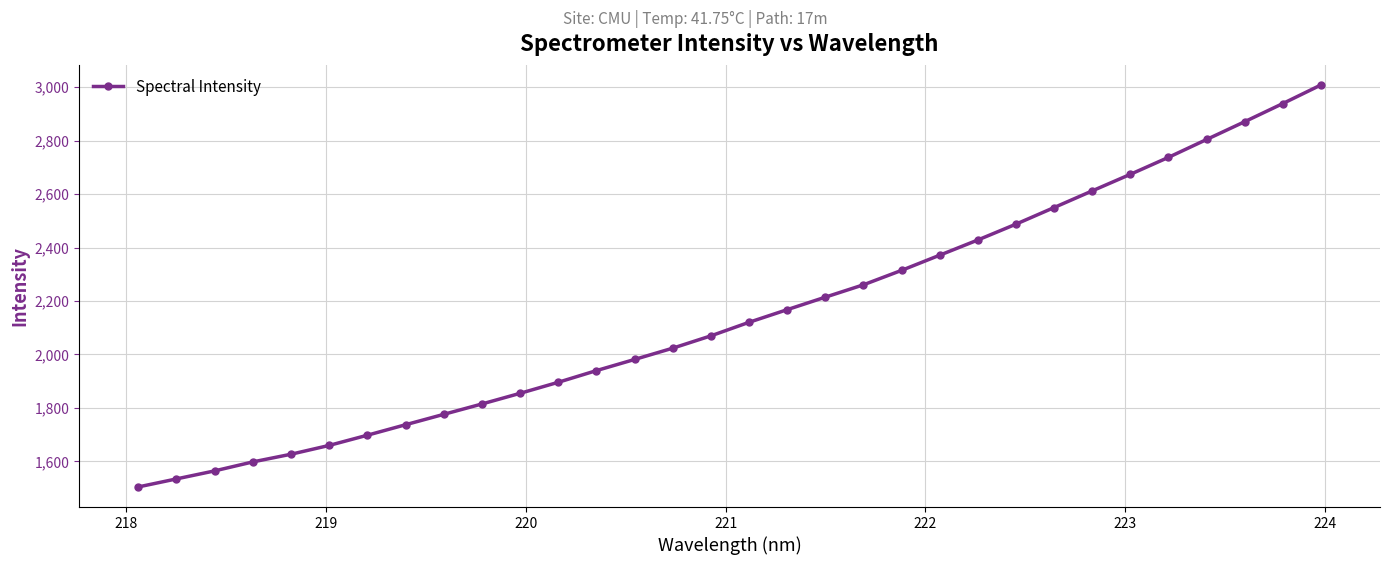

How many categories are shown in the chart?

32